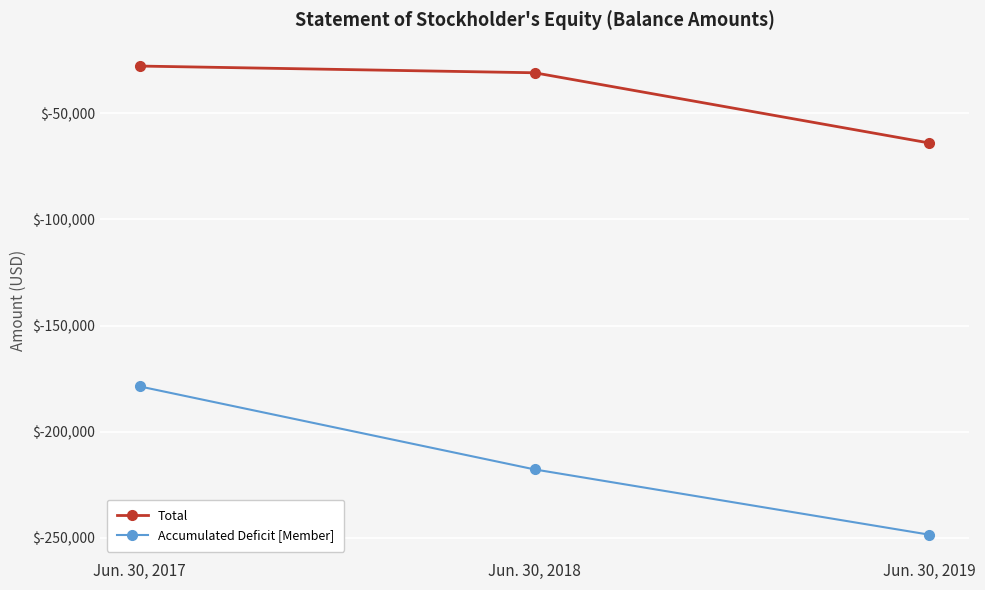

The Accumulated Deficit [Member] series shows -330609 at Jun. 30, 2019. True or false?

False